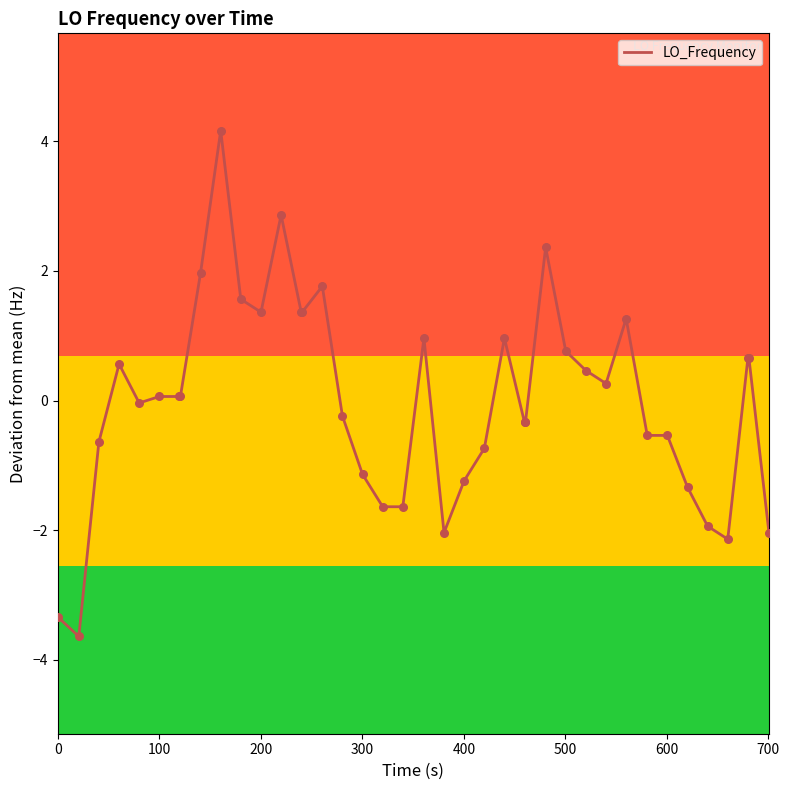

What is the smallest value displayed?

-3.6